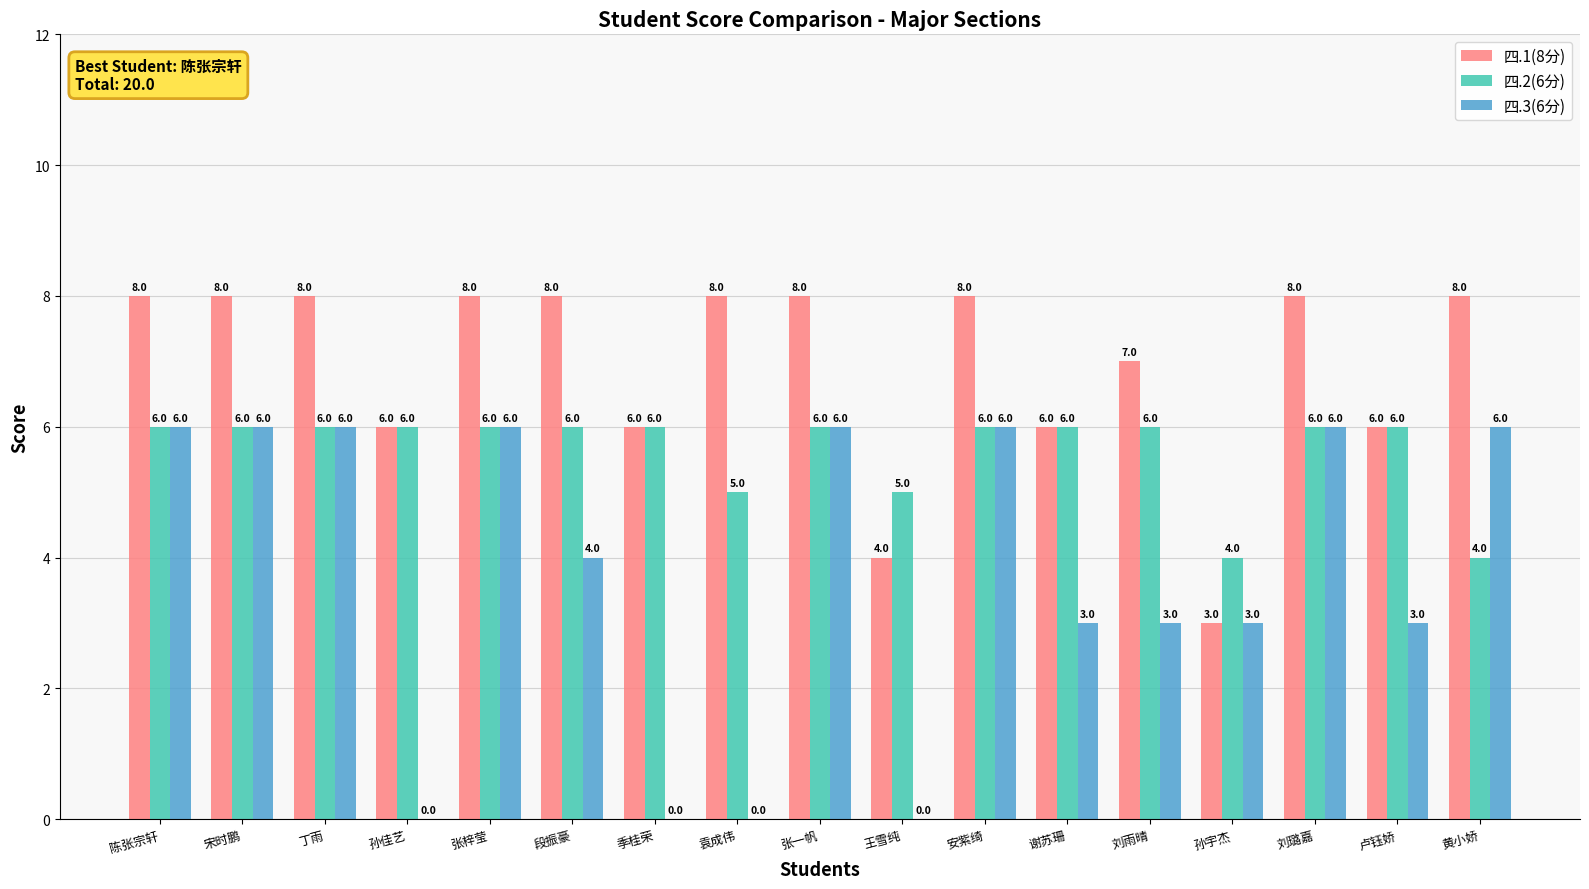

Are the bars horizontal?

No